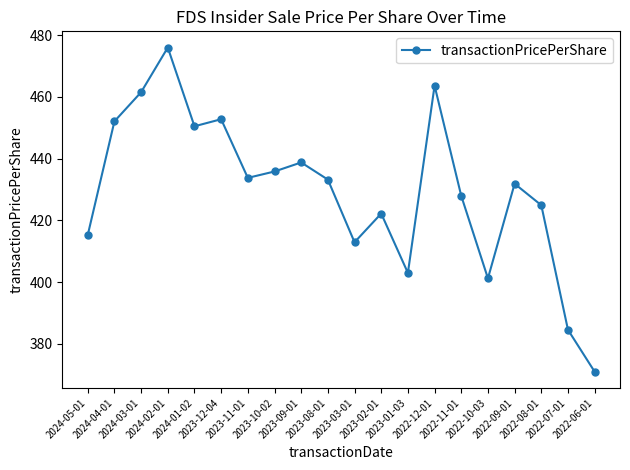

What is the value of the 3rd point from the left?

461.6